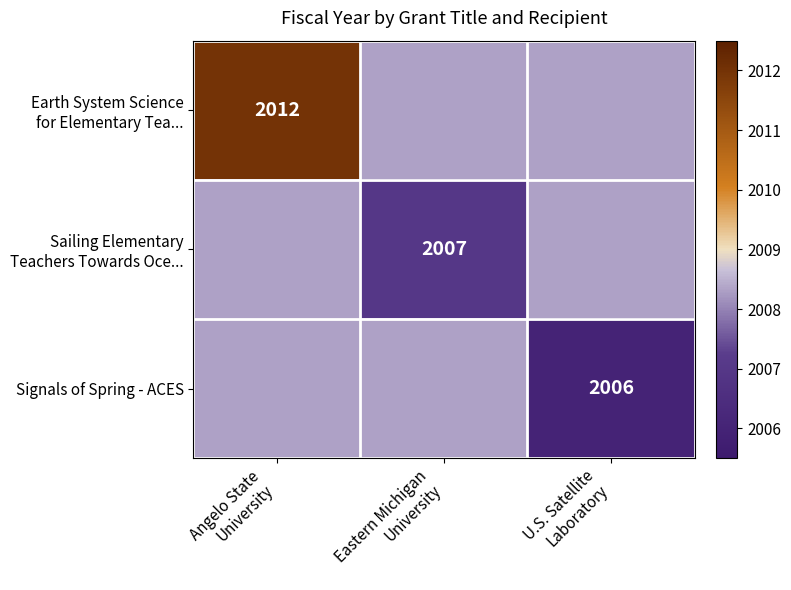

Which series has the largest range (max minus min)?

Earth System Science for Elementary Tea...